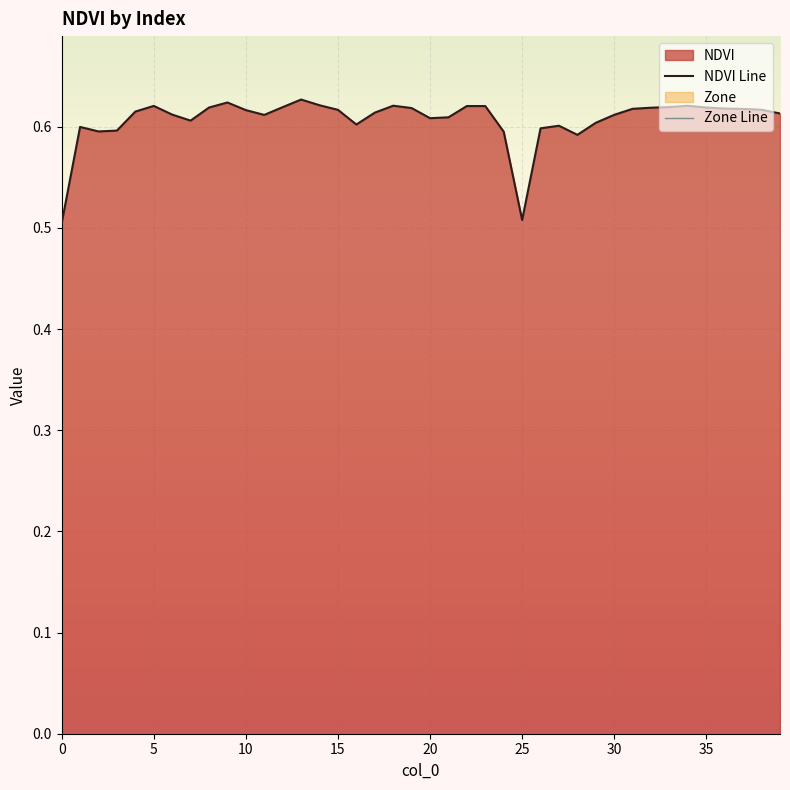

How many distinct data groups are displayed?

1